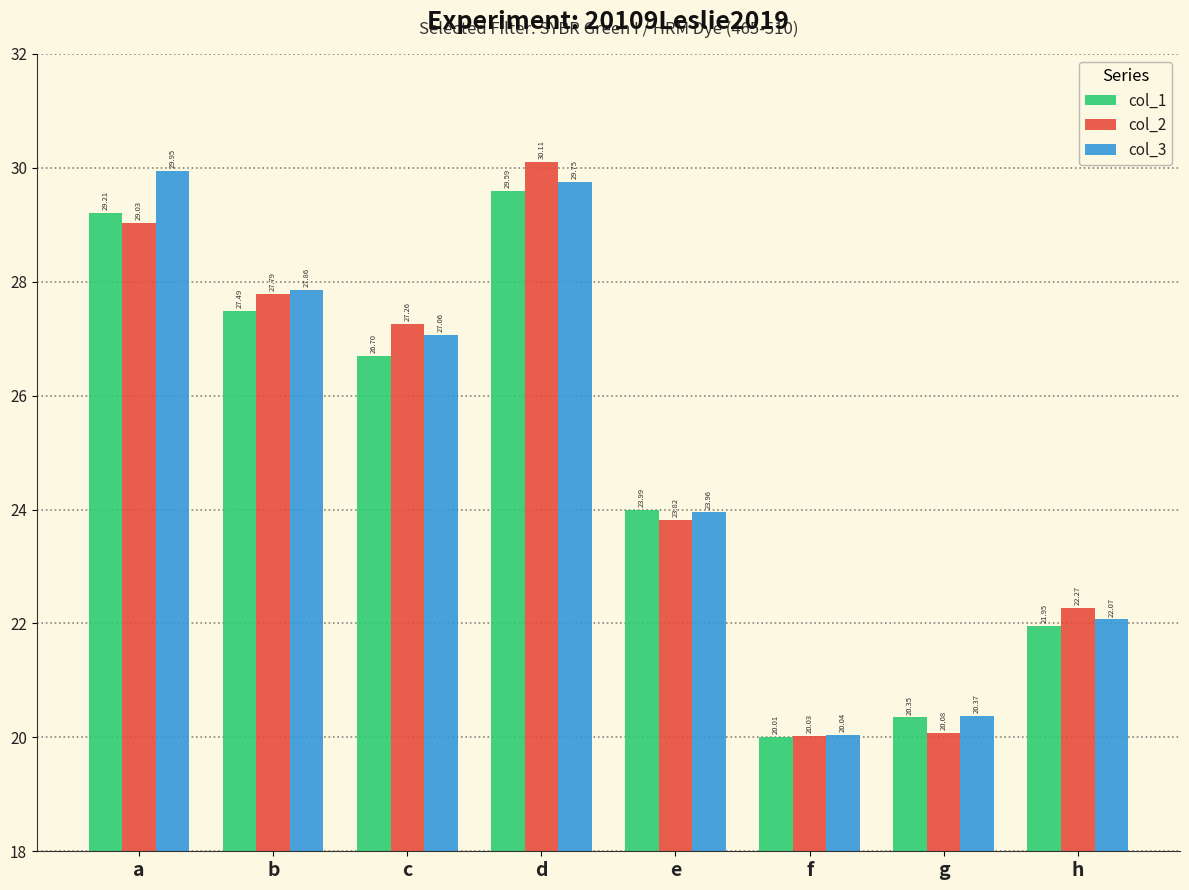

True or false: col_1 has a value of 29.2 at a.

True